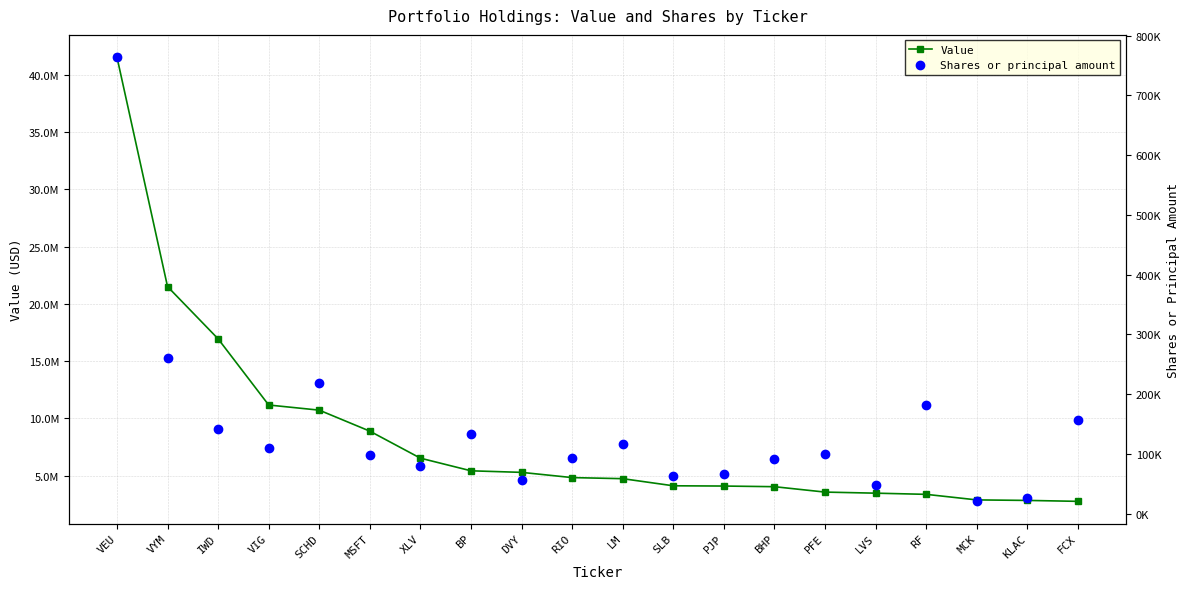

List the series in order of their overall mean, lowest first.

Shares or principal amount, Value